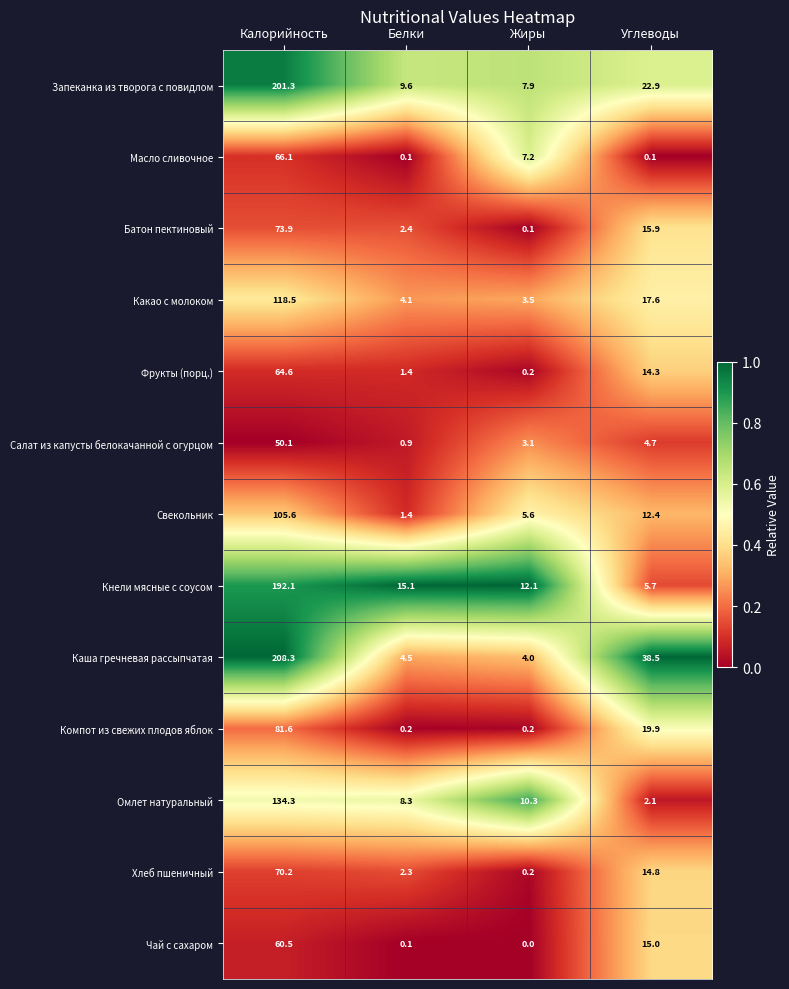

Is it true that Фрукты (порц.) equals 0.2 at Жиры?

True